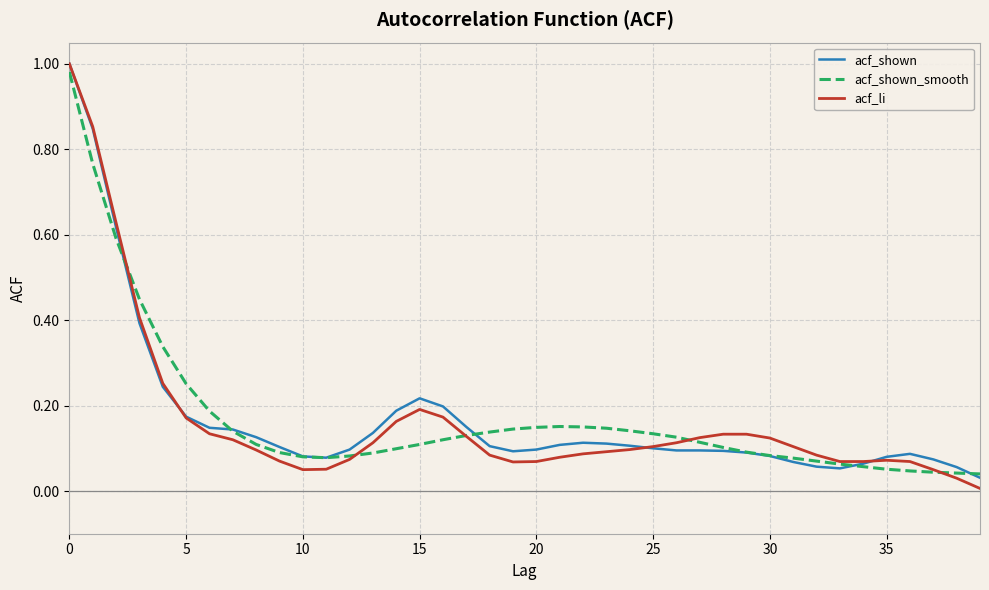

Which series has the largest range (max minus min)?

acf_li